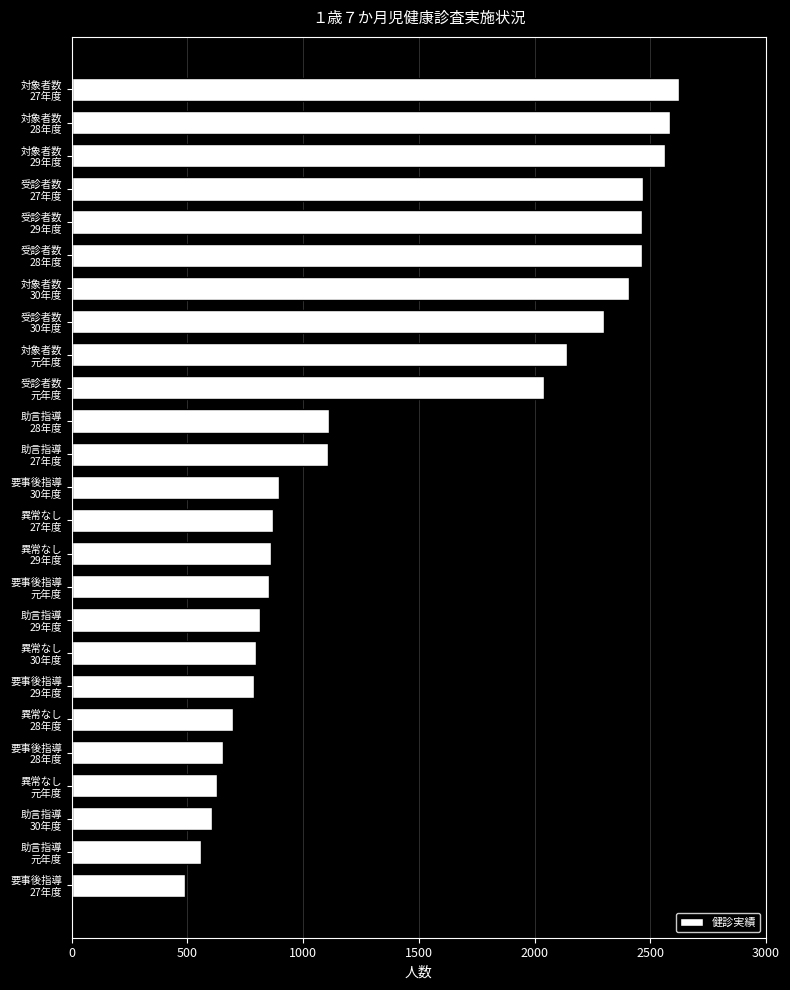

What is the difference between the second highest and minimum values?

2095